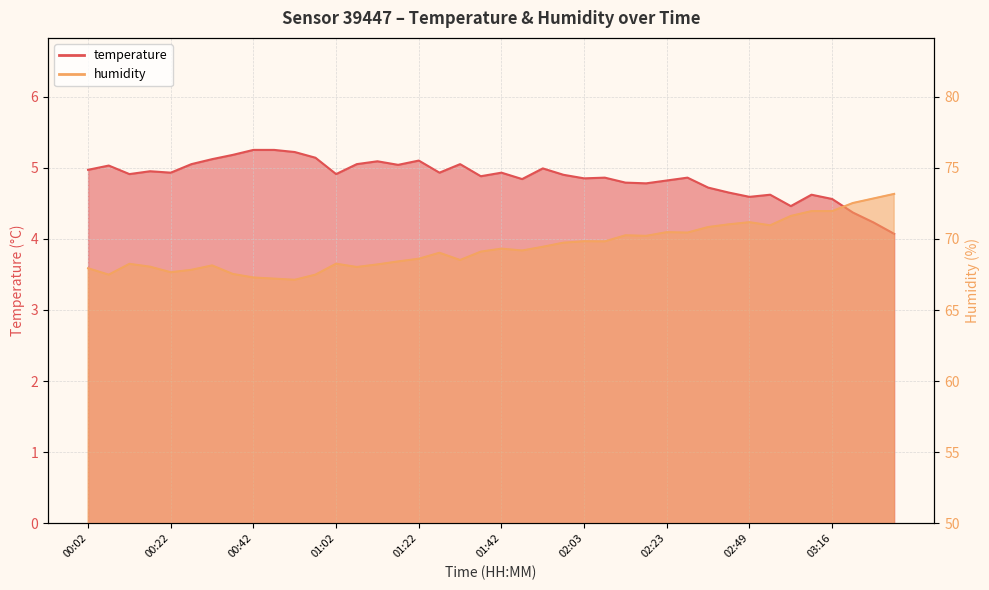

What is the sum of all temperature values?

194.6